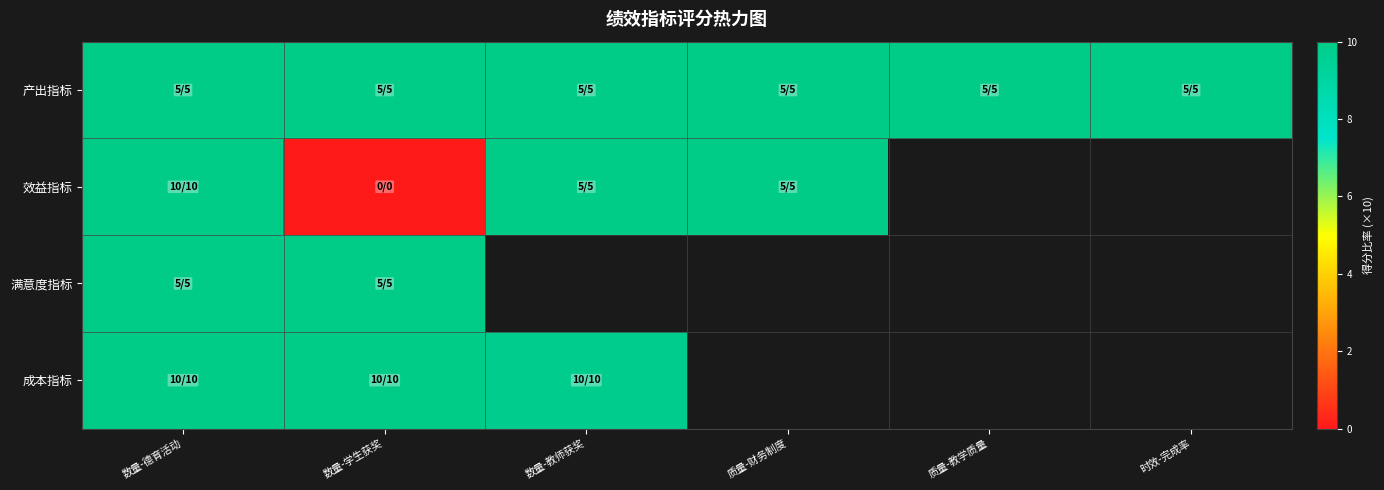

Which category has the highest value in the 效益指标 series?

数量-德育活动